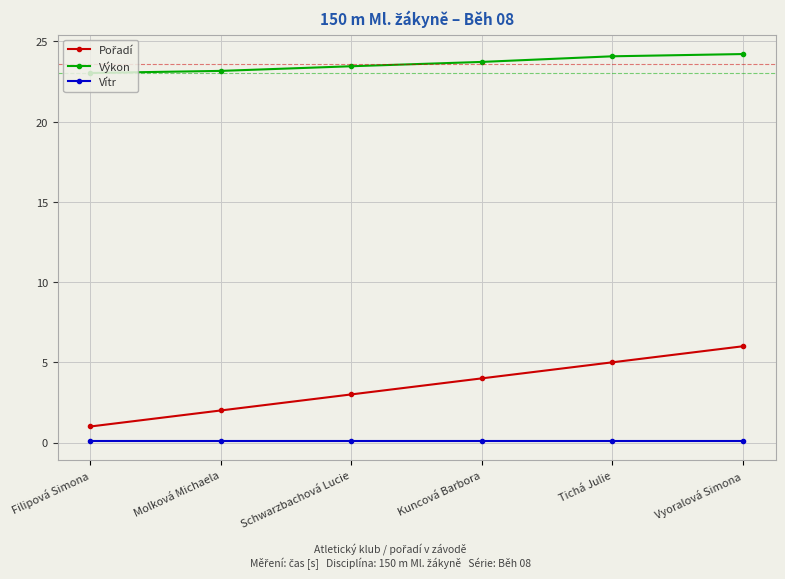

True or false: Vítr has more than 2 points higher than both neighbors.

False